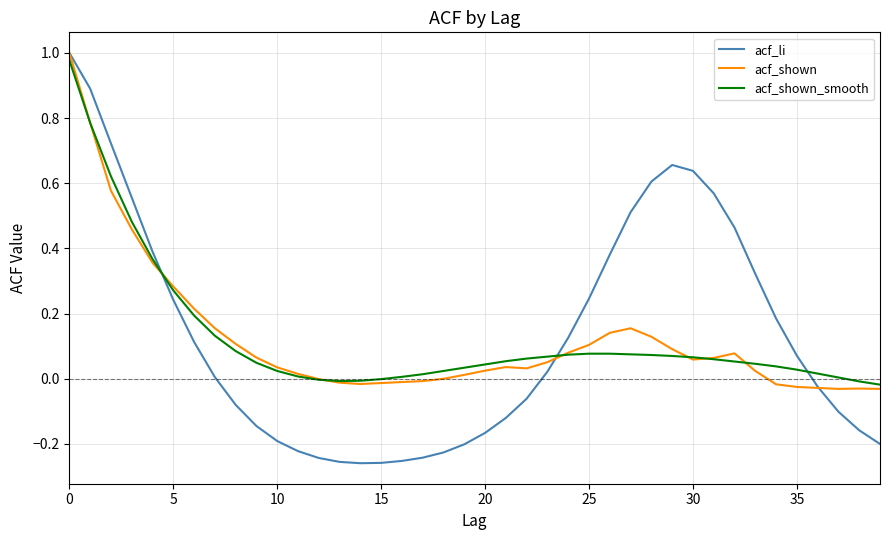

Which series has the widest spread of values?

acf_li